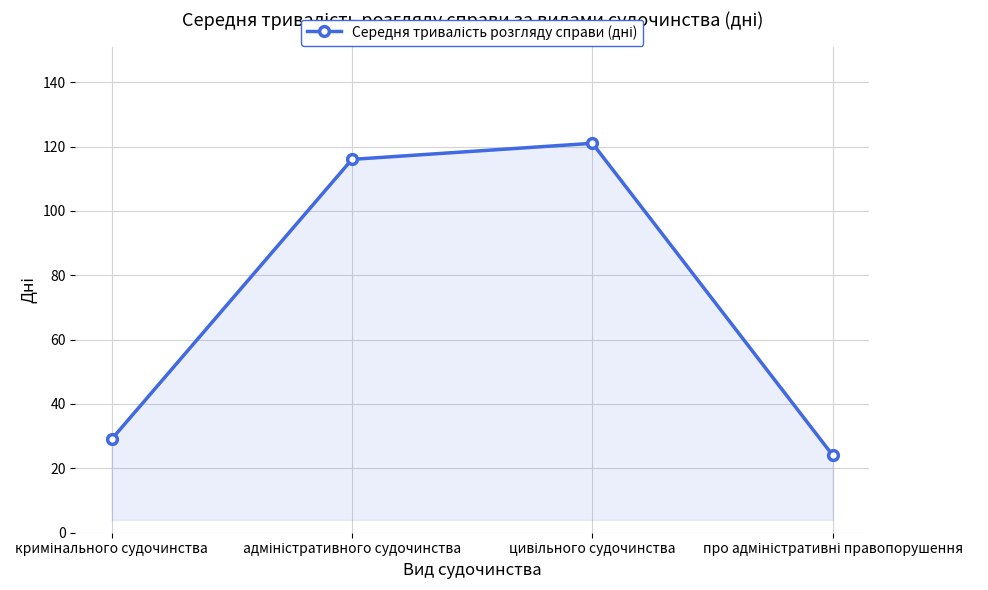

How many interior local peaks (higher than both neighbors) does the data have?

1